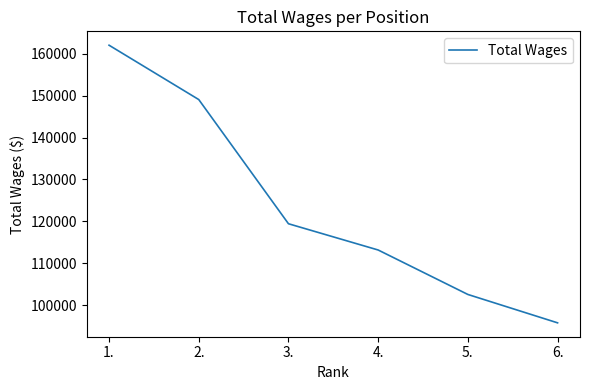

What is the sum of all values?

742033